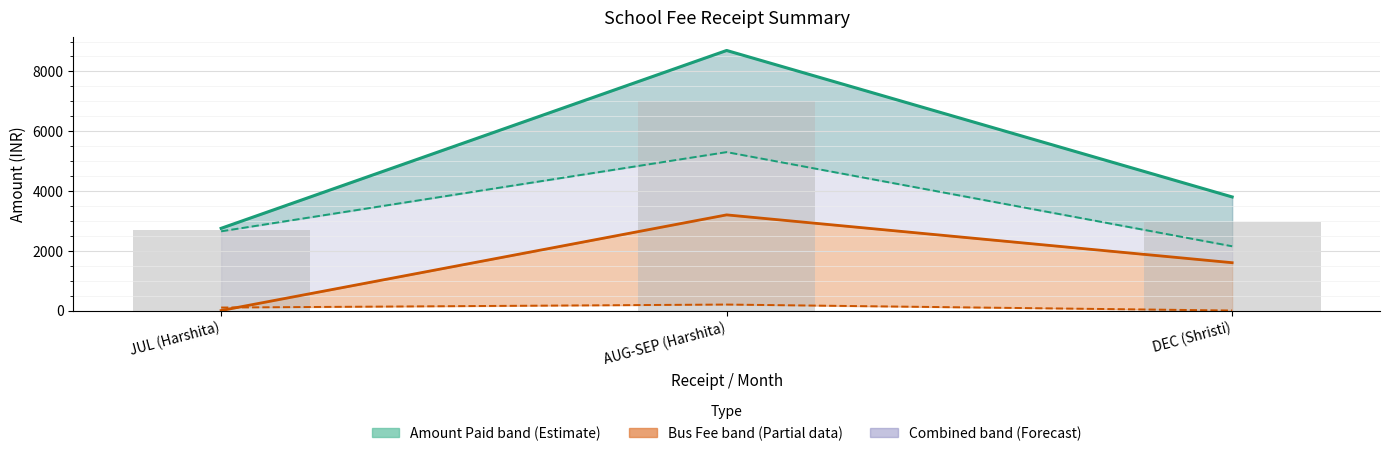

Which series changed the most between JUL (Harshita) and AUG-SEP (Harshita)?

AMOUNT PAID